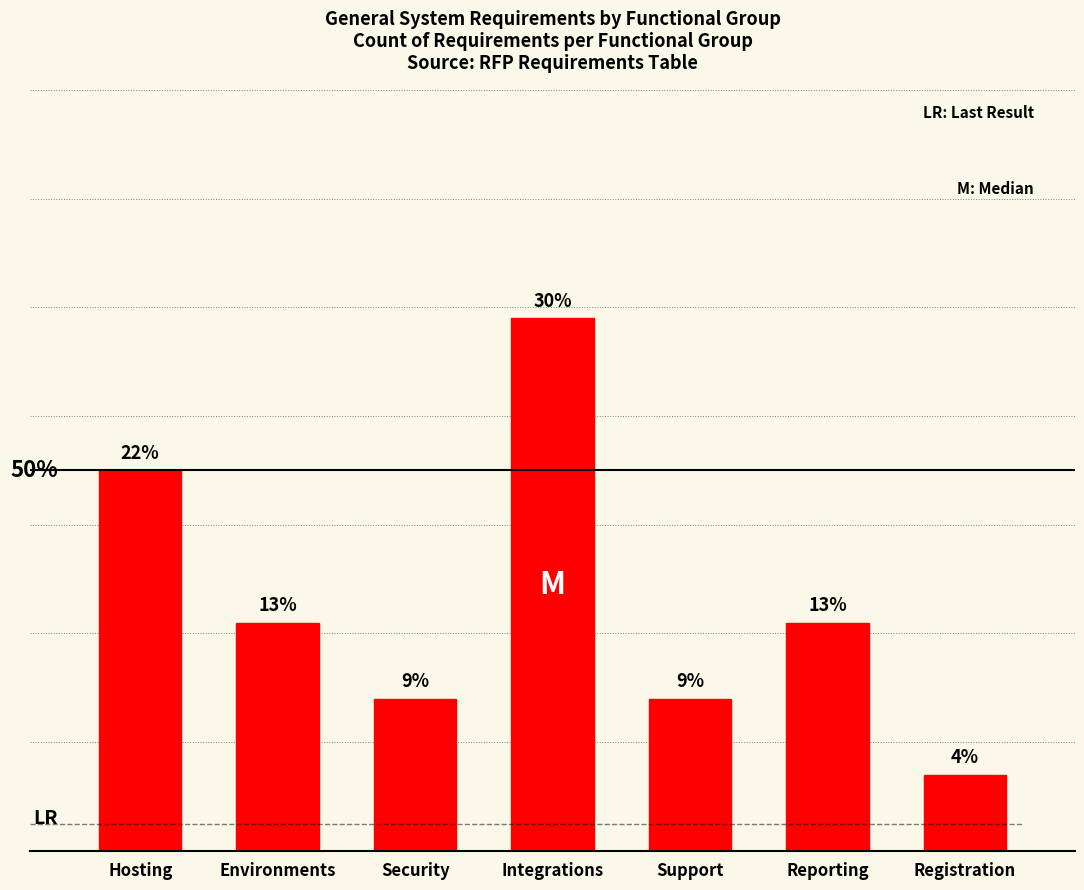

Does the chart contain any negative values?

No